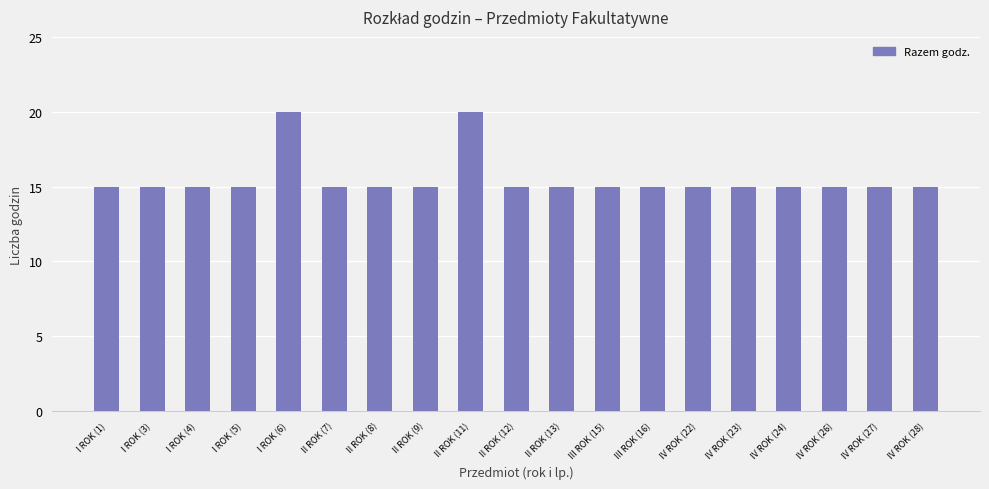

What is the approximate value at I ROK (1)?

15